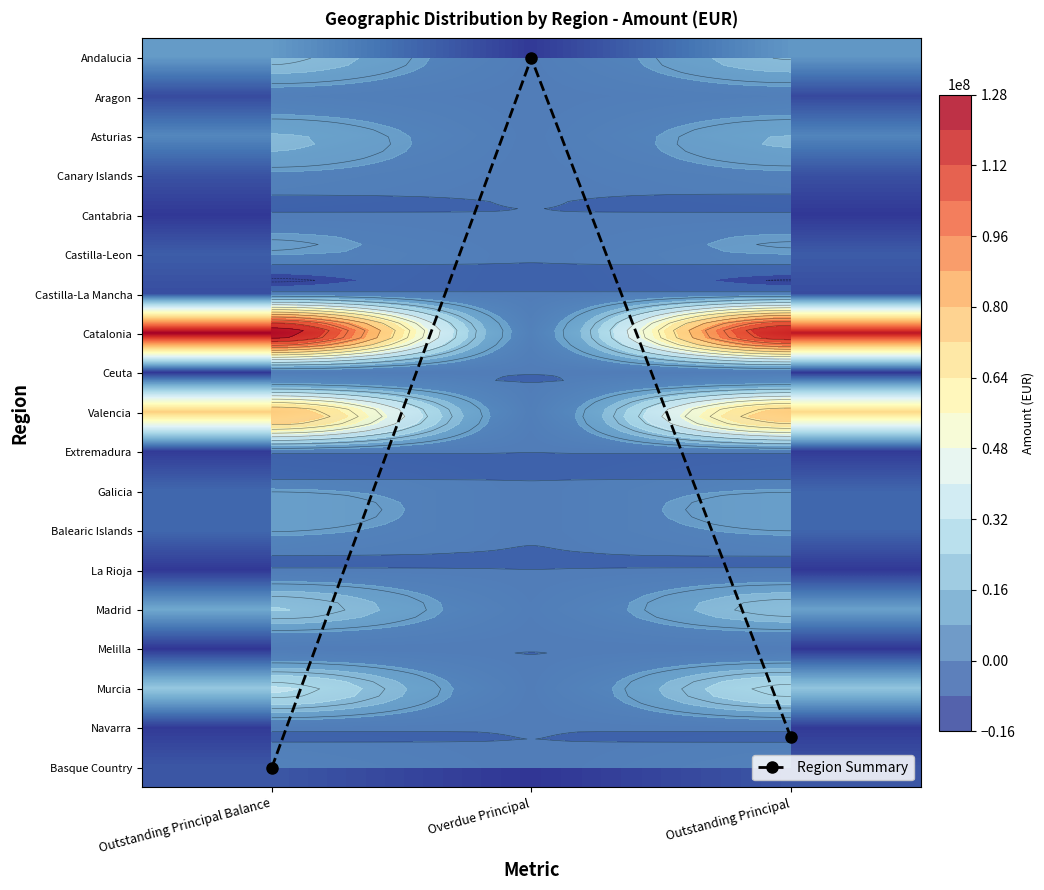

The Cantabria series shows 7160.7 at Overdue Principal. True or false?

False